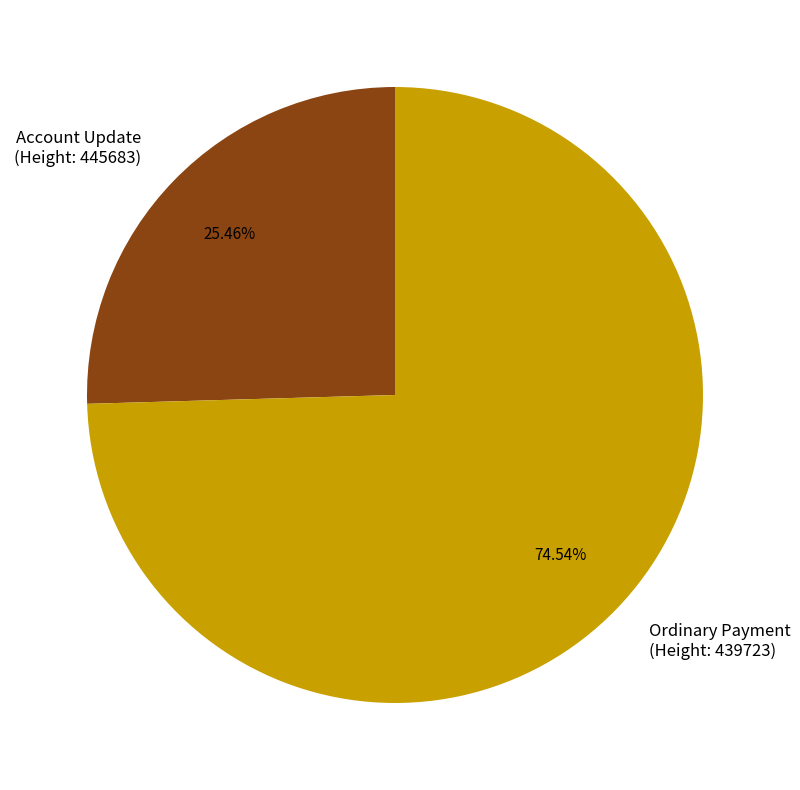

To the nearest percent, what is the difference between the largest and smallest slice percentages?

49%